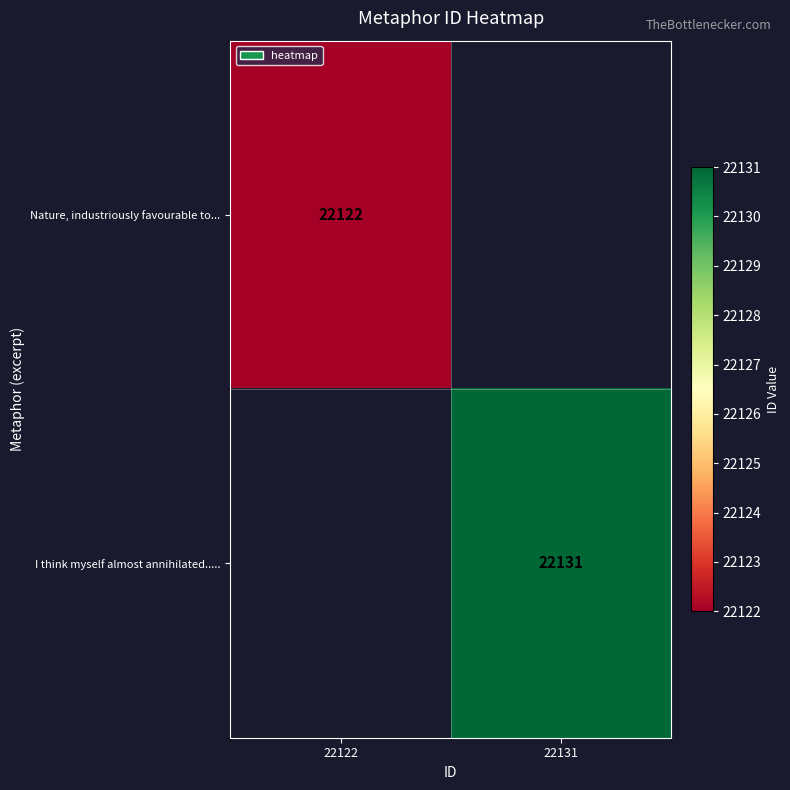

The value of Nature, industriously favourable to... at 22122 is 22122. True or false?

True